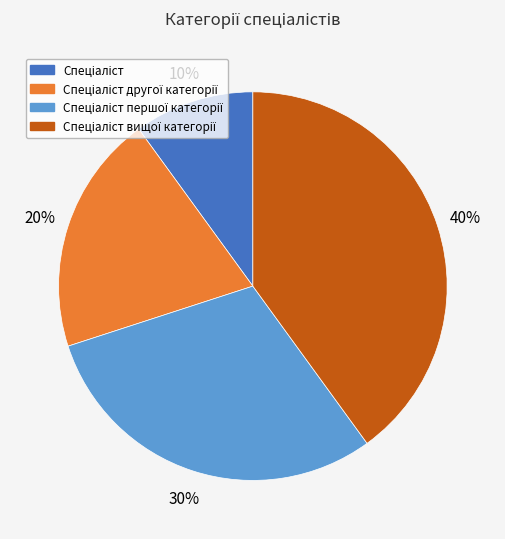

Does any single category account for the majority?

No